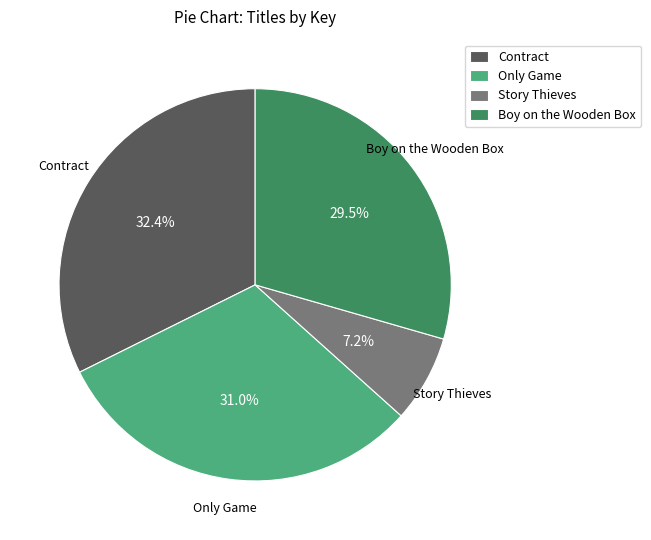

What portion of the pie excludes Story Thieves?

92.8%